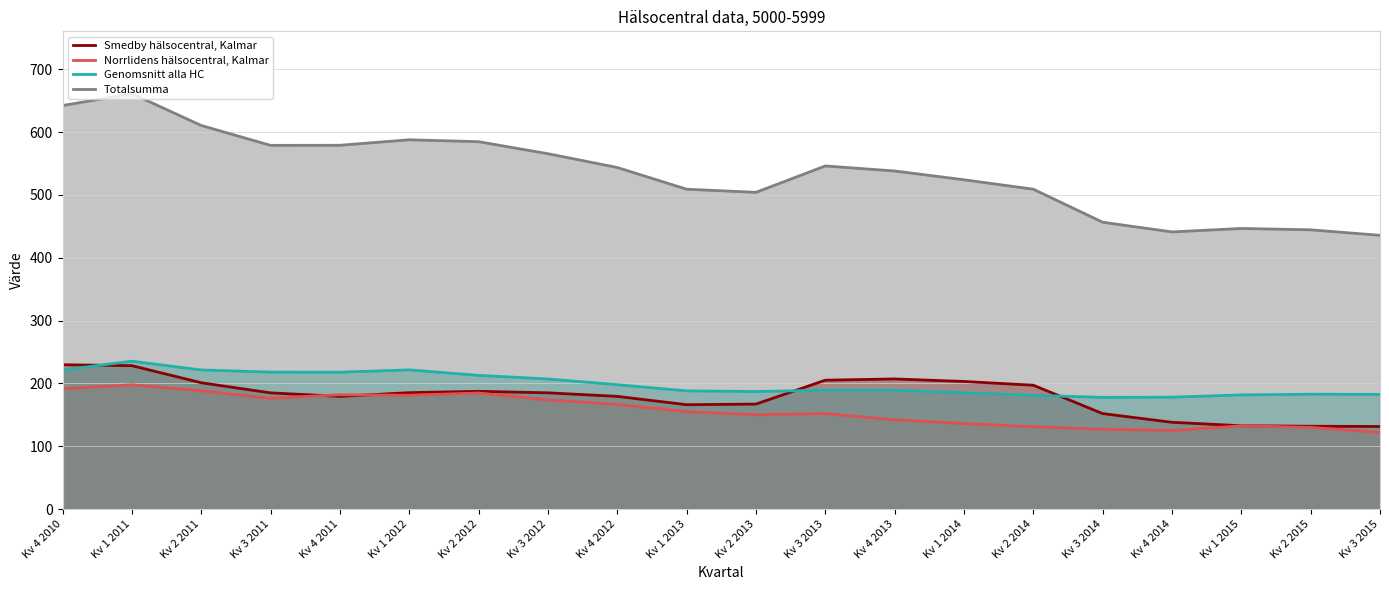

What is the difference between the highest and lowest values at Kv 4 2013?

396.0